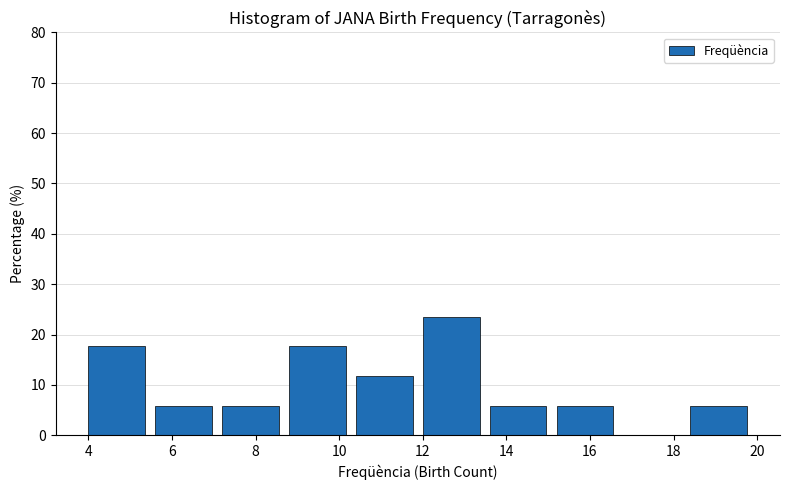

What is the height of the bar covering 8.8 to 10.4 on the x-axis? The values are not printed on the chart, so give them approximately, as read against the axis.

18